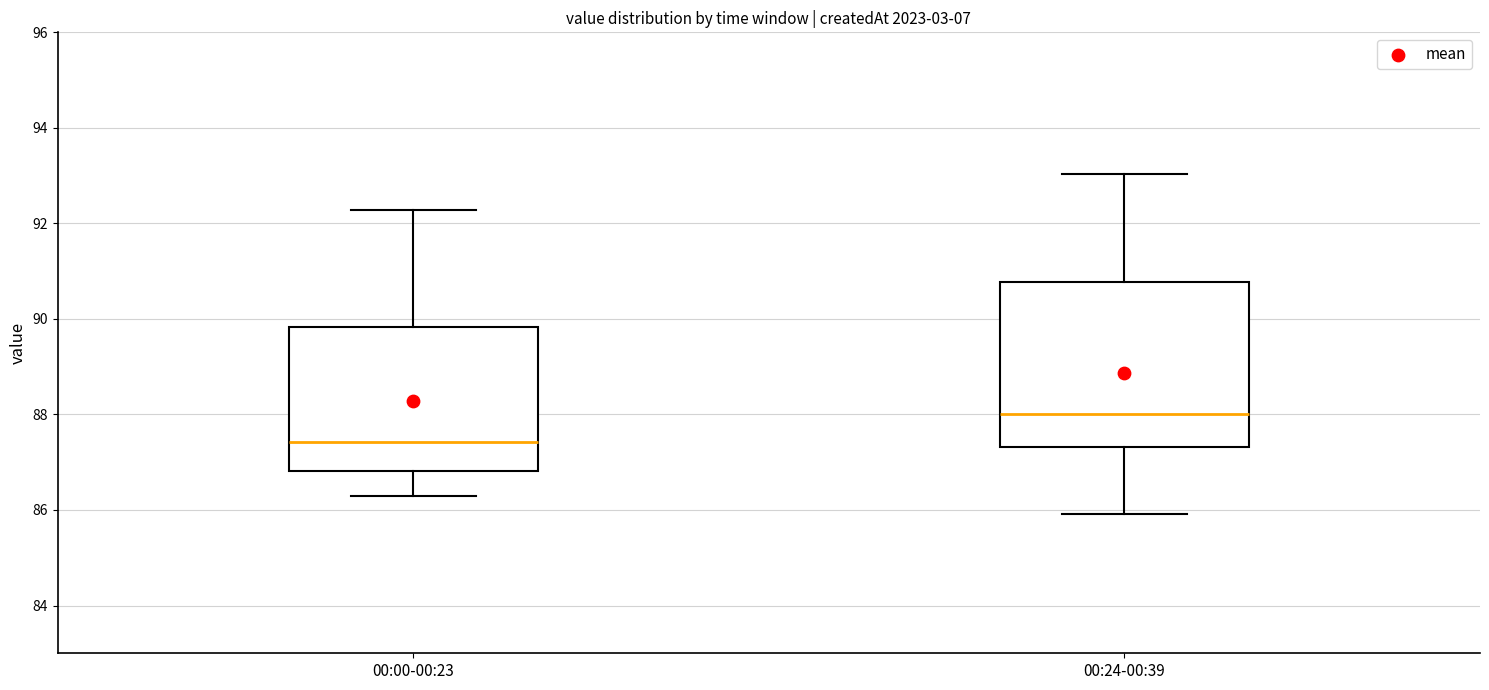

Which box is the tallest, from its lower edge to its upper edge?

00:24-00:39